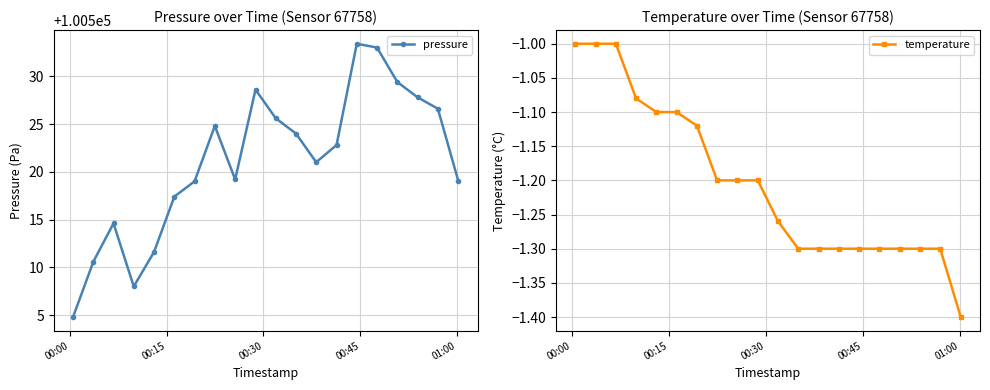

What are all the series names shown in the legend?

pressure, temperature